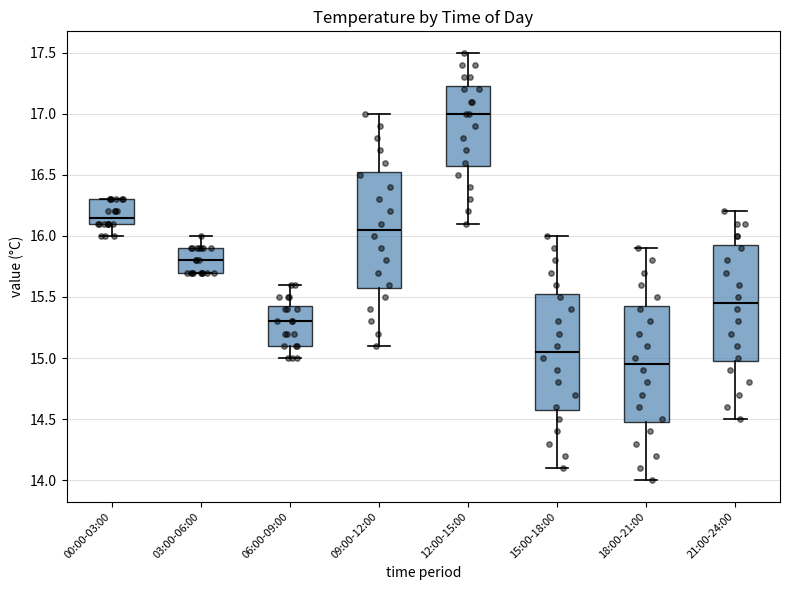

Reading left to right, transcribe this box plot: for each box, give where its median line is, the range the box spans, and where its two whiskers end, as read against the y-axis. The values are not printed on the chart, so give them approximately, as read against the axis.

00:00-03:00: median 16.15, box 16.10 to 16.30, whiskers 16.00 to 16.30
03:00-06:00: median 15.80, box 15.70 to 15.90, whiskers 15.70 to 16.00
06:00-09:00: median 15.30, box 15.10 to 15.45, whiskers 15.00 to 15.60
09:00-12:00: median 16.05, box 15.60 to 16.55, whiskers 15.10 to 17.00
12:00-15:00: median 17.00, box 16.60 to 17.25, whiskers 16.10 to 17.50
15:00-18:00: median 15.05, box 14.60 to 15.55, whiskers 14.10 to 16.00
18:00-21:00: median 14.95, box 14.50 to 15.45, whiskers 14.00 to 15.90
21:00-24:00: median 15.45, box 15.00 to 15.95, whiskers 14.50 to 16.20